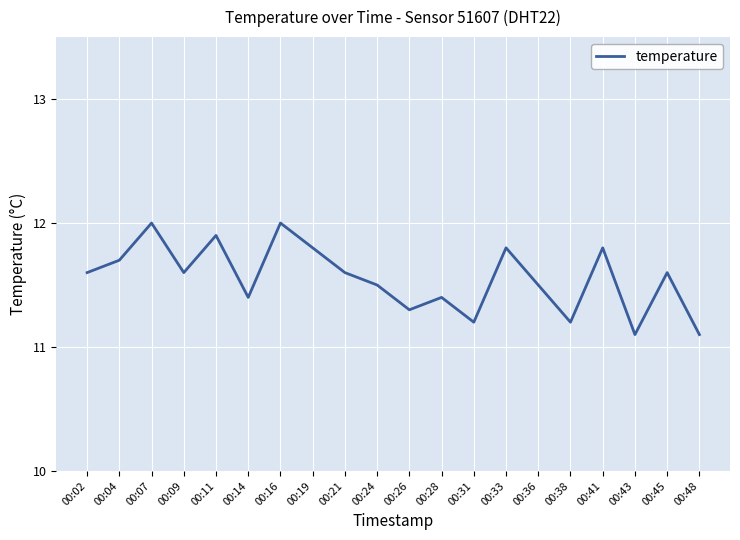

What is the maximum value shown in the chart?

12.0